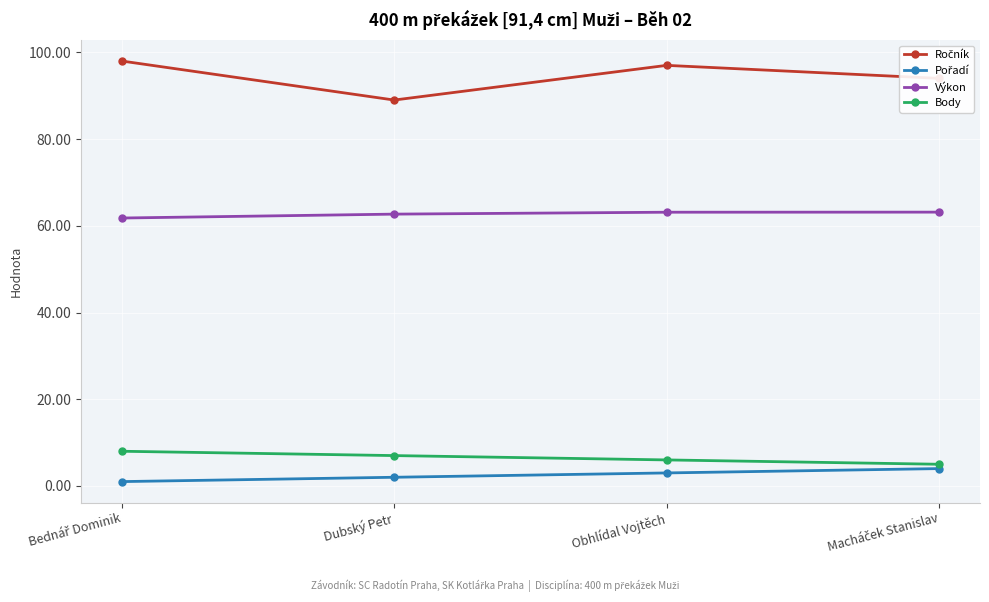

True or false: Body has more than 1 points higher than both neighbors.

False